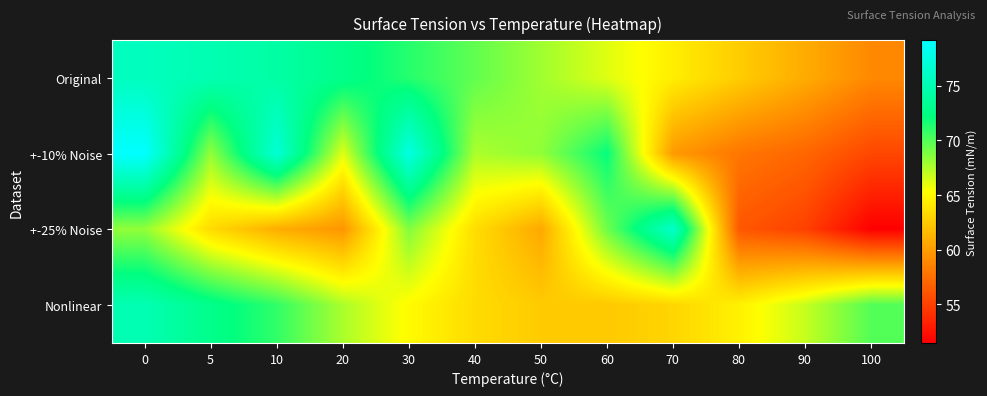

Count the number of data series in this chart.

4